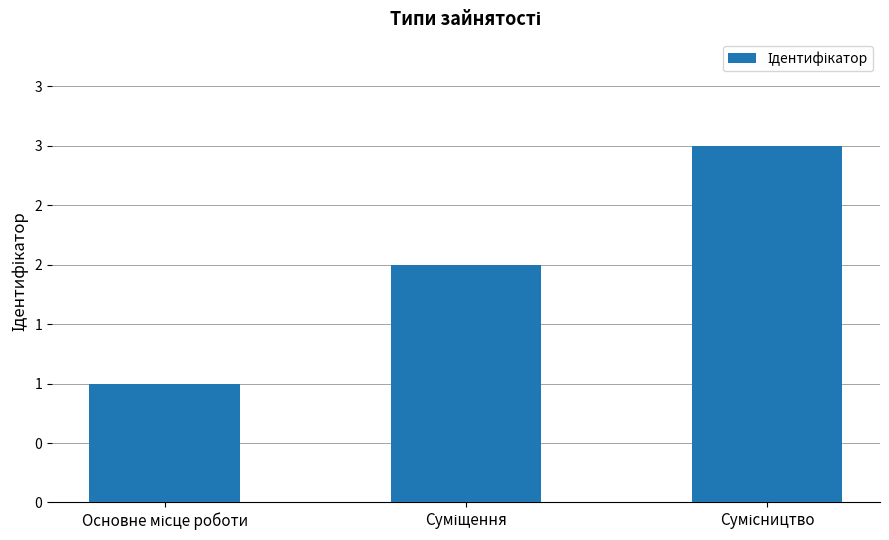

What is the value of the 2nd bar from the left?

2